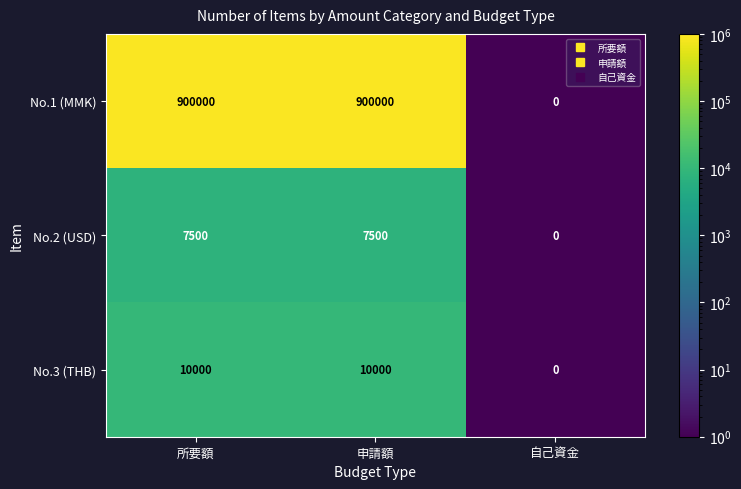

The value of No.1 (MMK) at 申請額 is 900000. True or false?

True